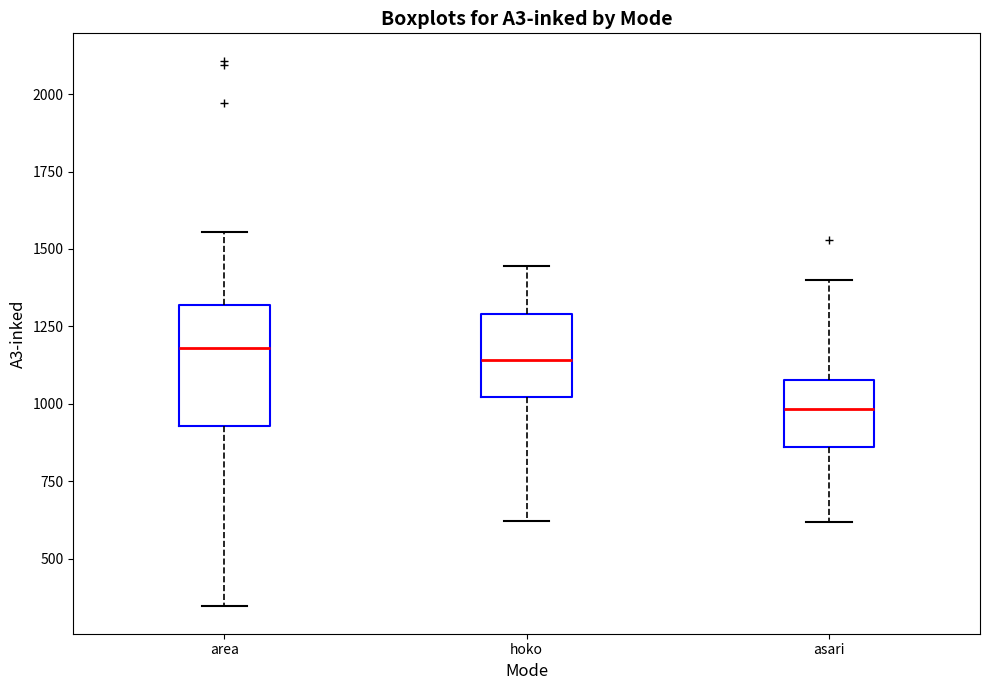

Reading left to right, read every box against the y-axis: the position of its median line, the range the box covers, and the ends of its whiskers. The values are not printed on the chart, so give them approximately, as read against the axis.

area: median 1200, box 950 to 1300, whiskers 350 to 1550
hoko: median 1150, box 1000 to 1300, whiskers 600 to 1450
asari: median 1000, box 850 to 1100, whiskers 600 to 1400